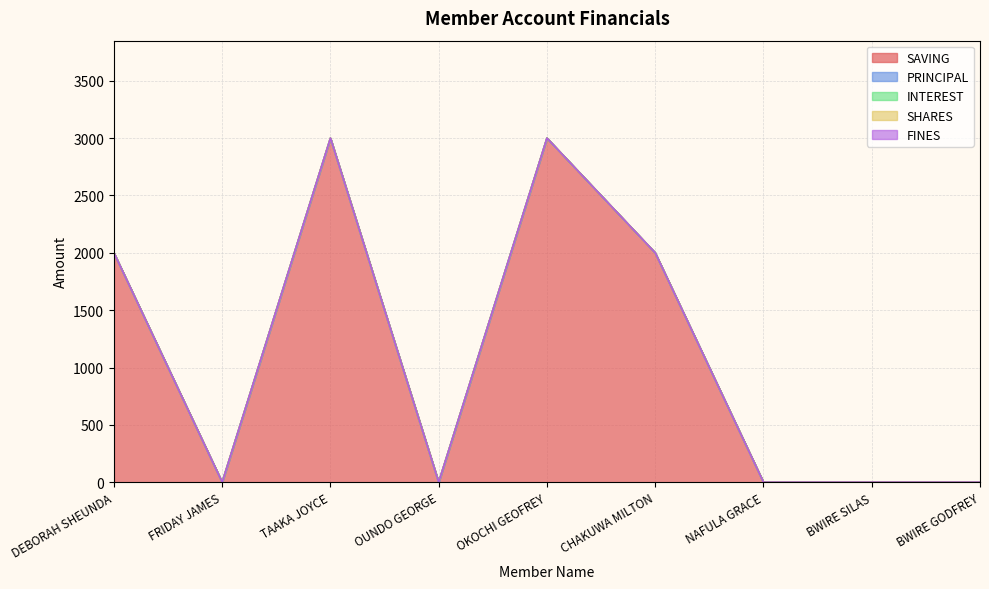

Which series changed the most between BWIRE SILAS and BWIRE GODFREY?

SAVING